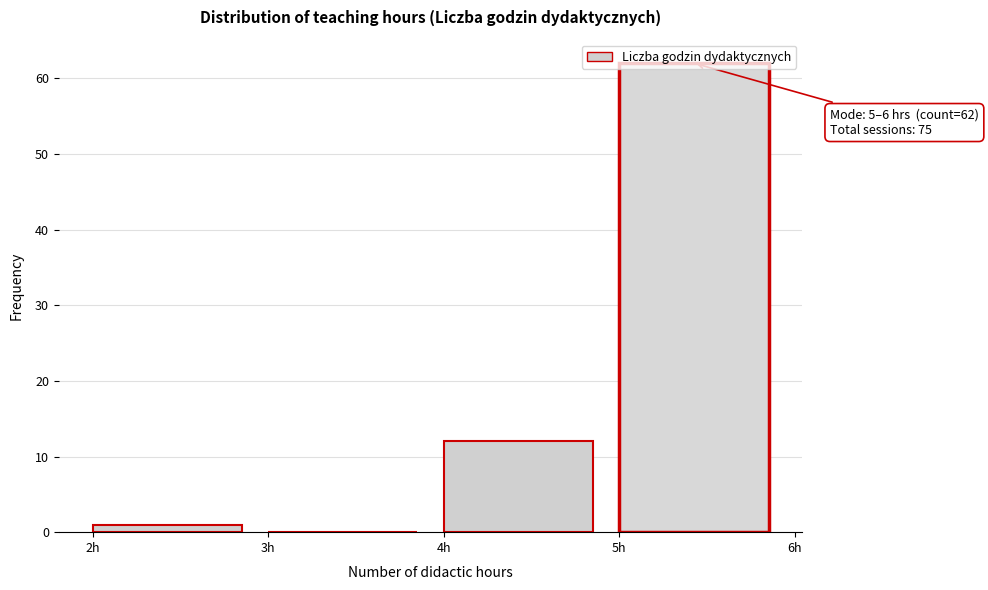

Which range on the x-axis has the tallest bar?

5 to 6